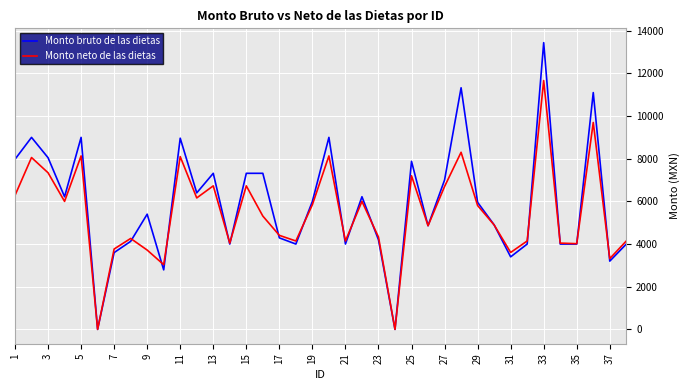

Which series has the widest spread of values?

Monto bruto de las dietas